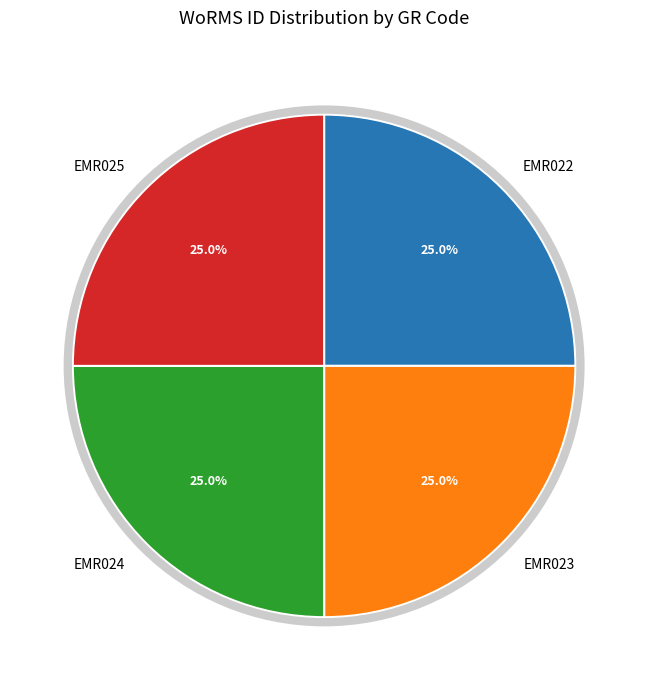

To the nearest percent, what portion does EMR023 represent?

25%